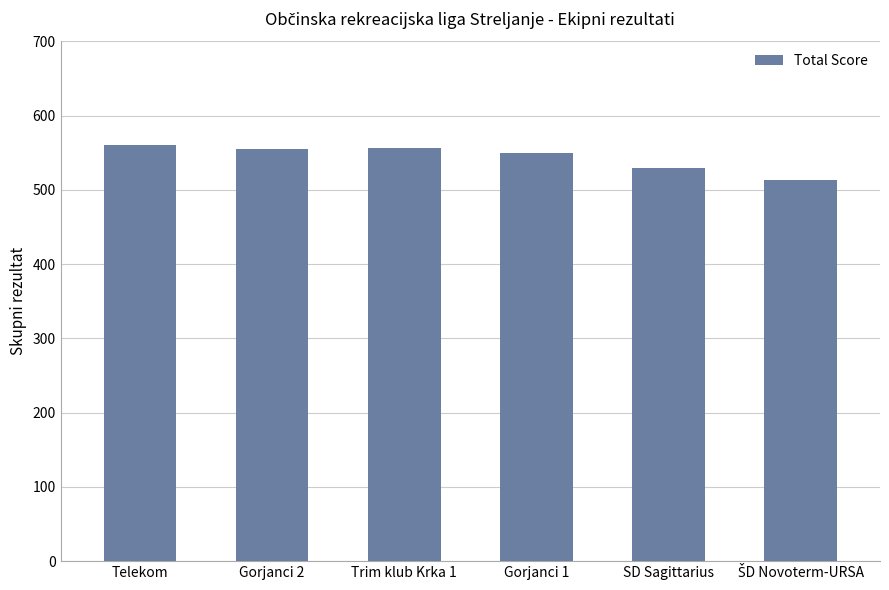

Are the bars horizontal?

No